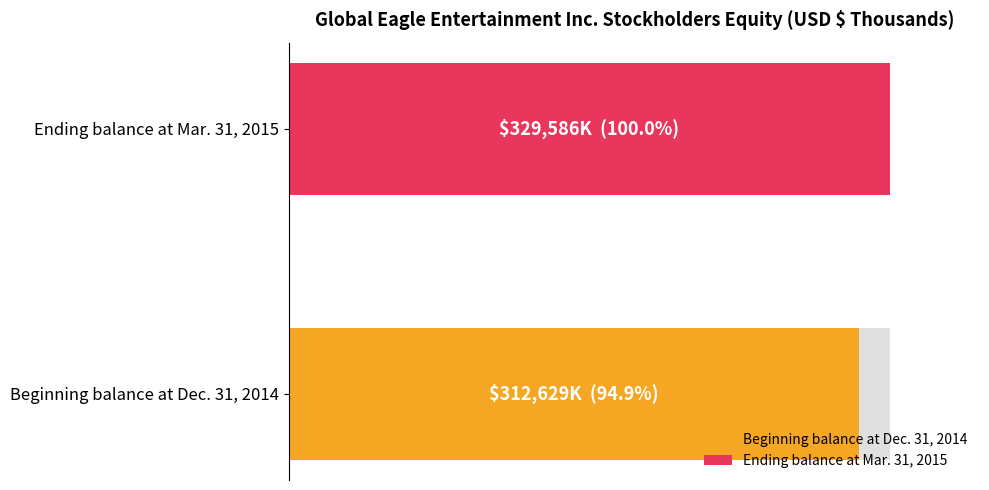

What is the label of the 2nd bar from the right?

Beginning balance at Dec. 31, 2014